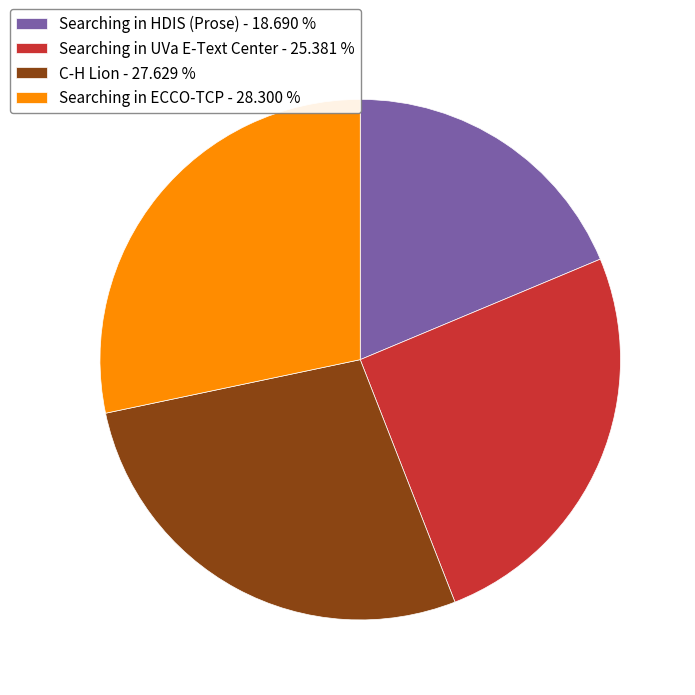

Rank the categories by value from lowest to highest.

Searching in HDIS (Prose), Searching in UVa E-Text Center, C-H Lion, Searching in ECCO-TCP